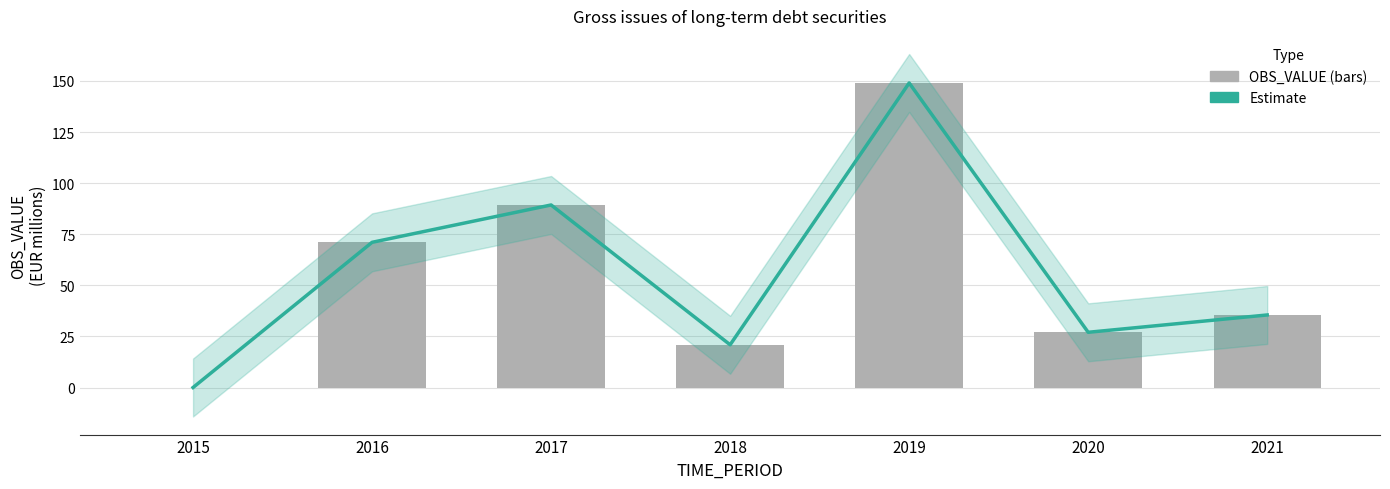

True or false: OBS_VALUE has a value of 89.3 at 2017.

True